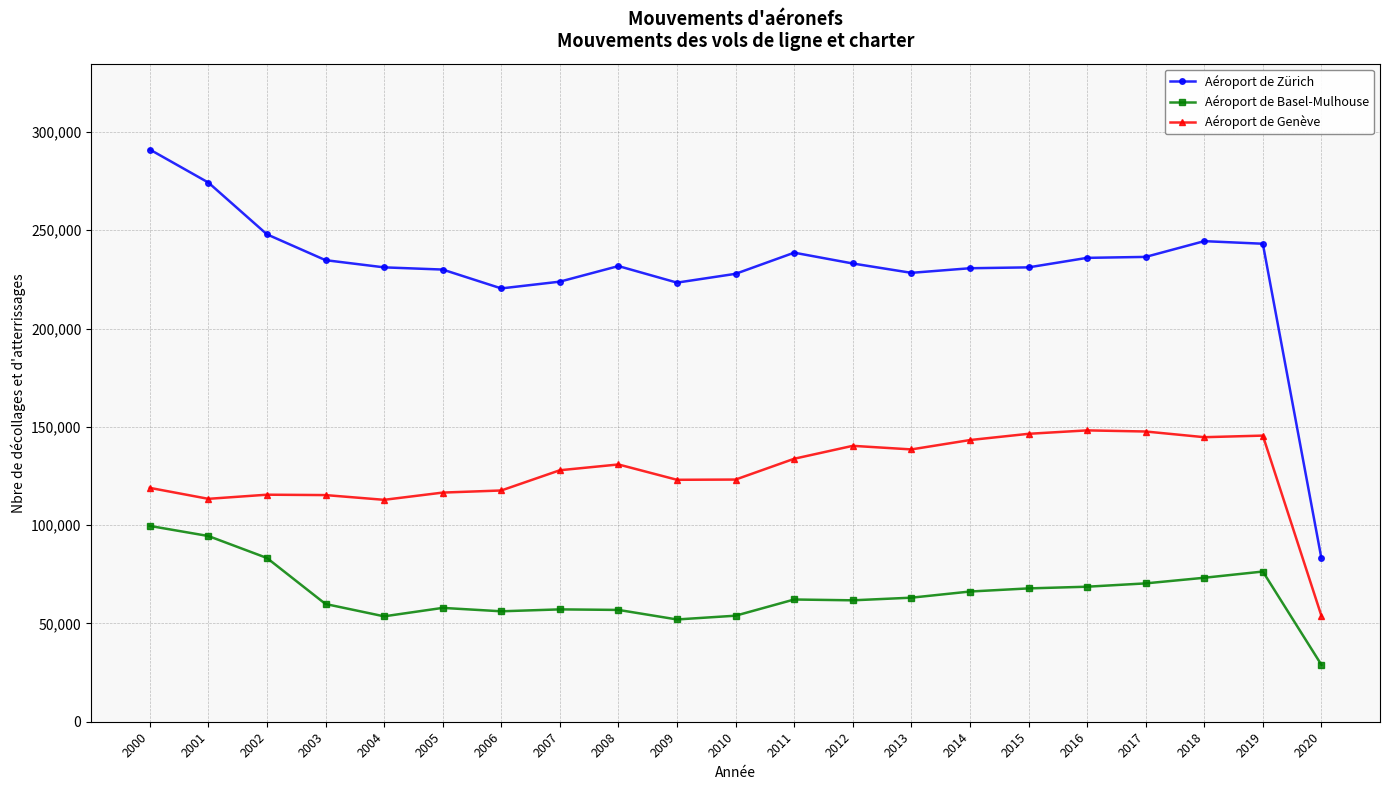

True or false: Aéroport de Zürich and Aéroport de Genève cross at least once.

False